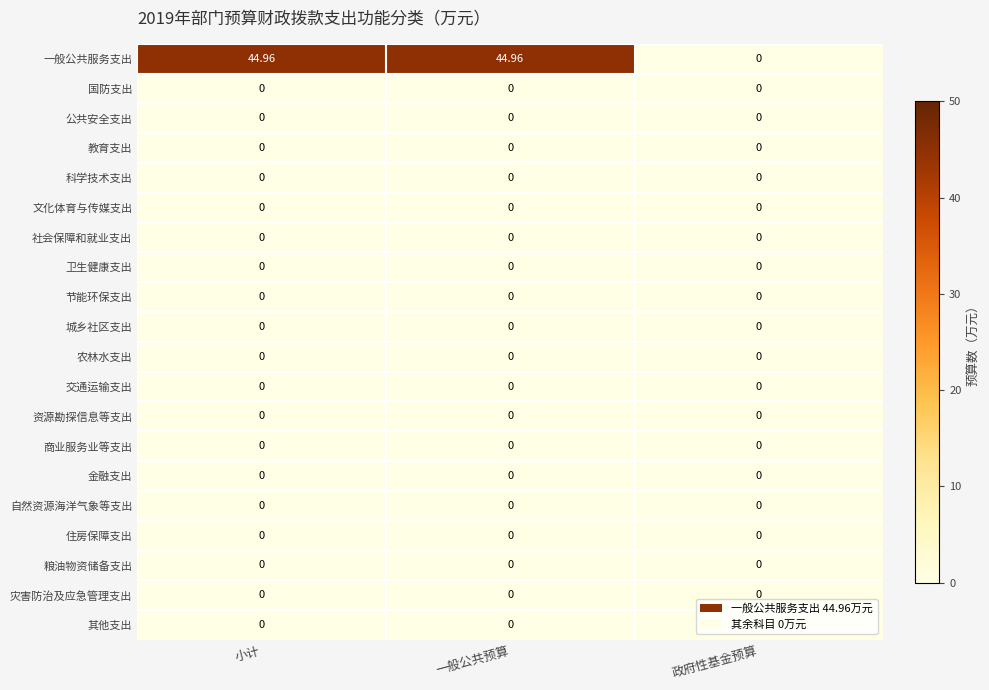

At how many categories does at least one series exceed 2?

2